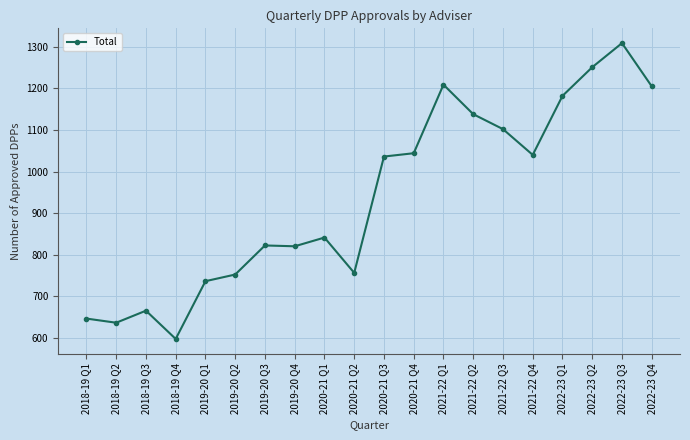

At which category does the chart reach its minimum across all series?

2018-19 Q4